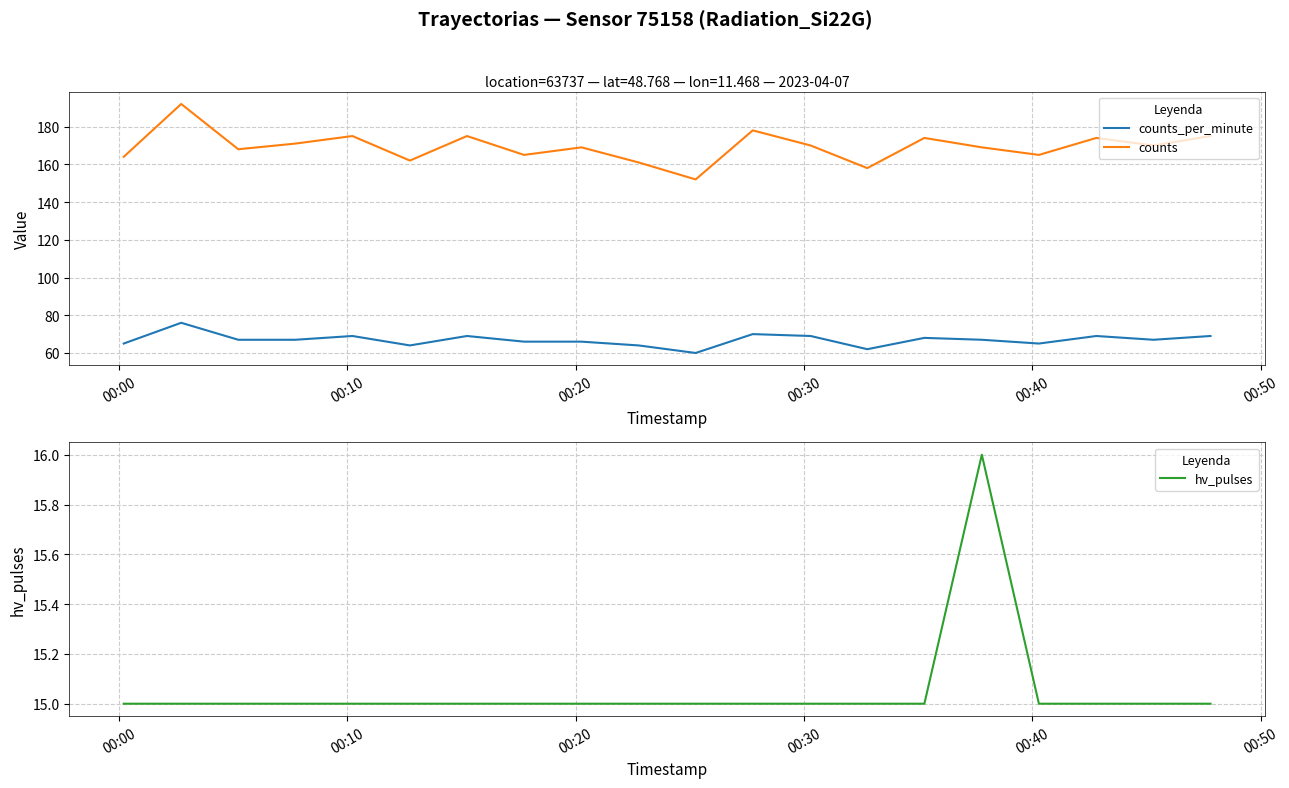

What is the sum of all counts values?

3387